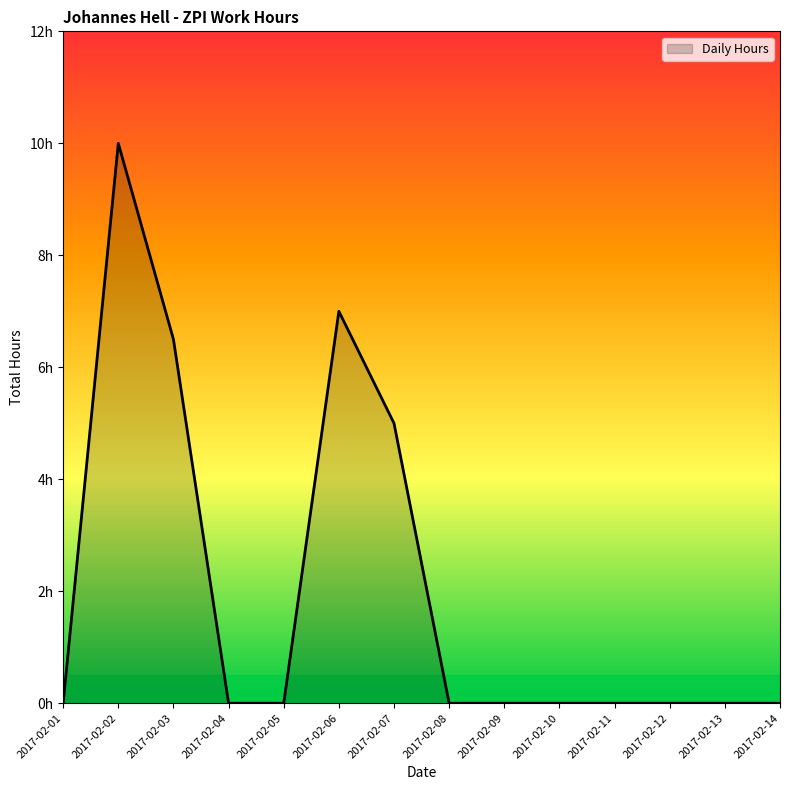

What is the change in value from 2017-02-02 to 2017-02-13?

-10.0